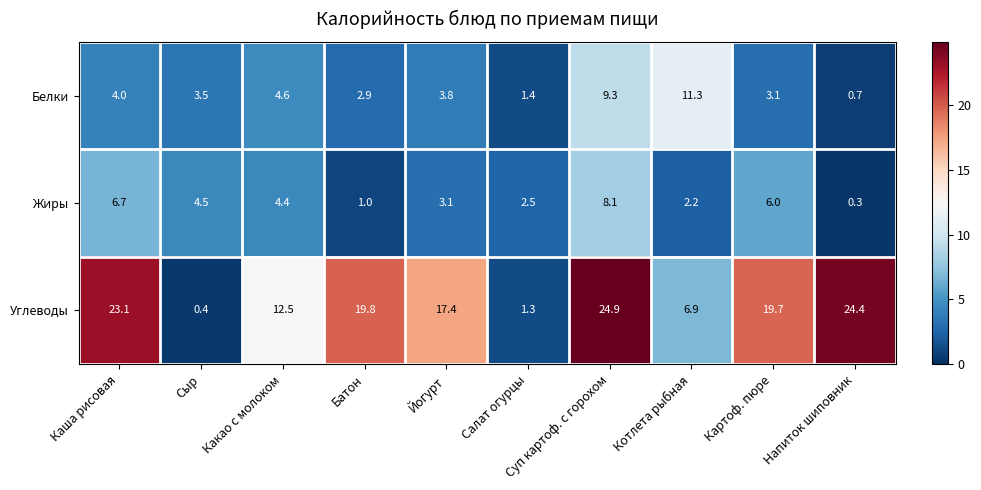

Count the number of categories in the chart.

10